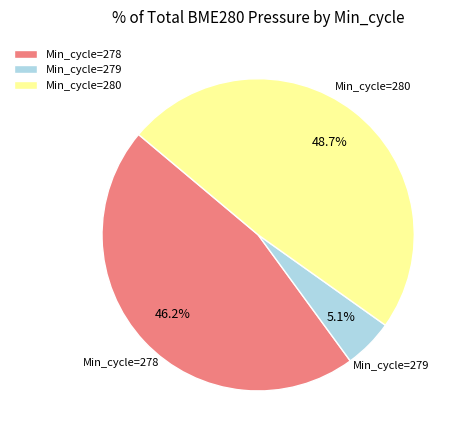

Between Min_cycle=278 and Min_cycle=279, which is larger?

Min_cycle=278